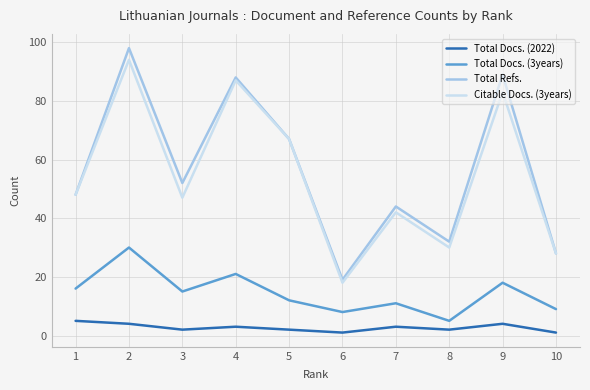

List the series in order of their peak value, lowest first.

Total Docs. (2022), Total Docs. (3years), Citable Docs. (3years), Total Refs.